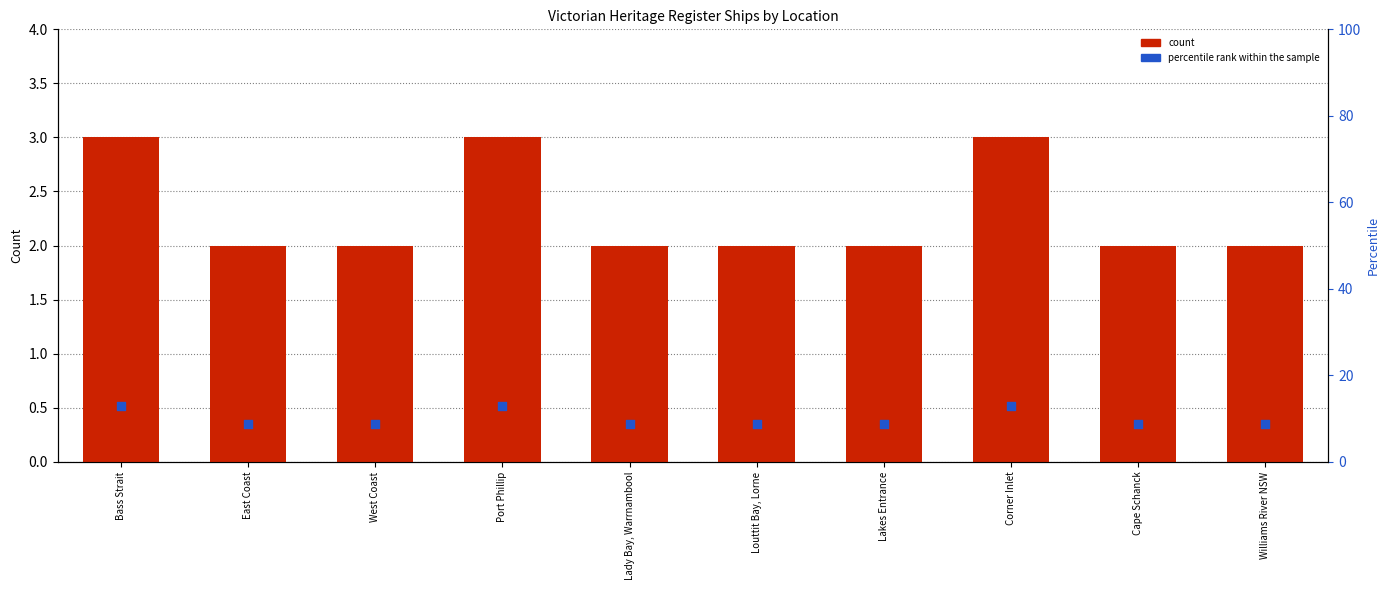

Which series contains the lowest Y value?

count